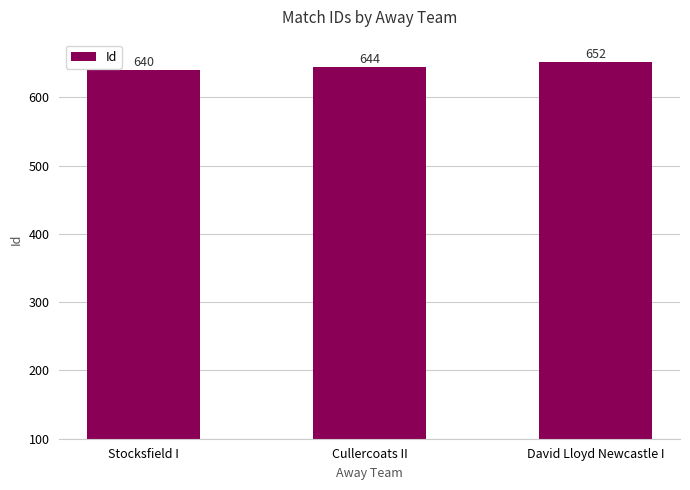

How many data points does each series have?

3